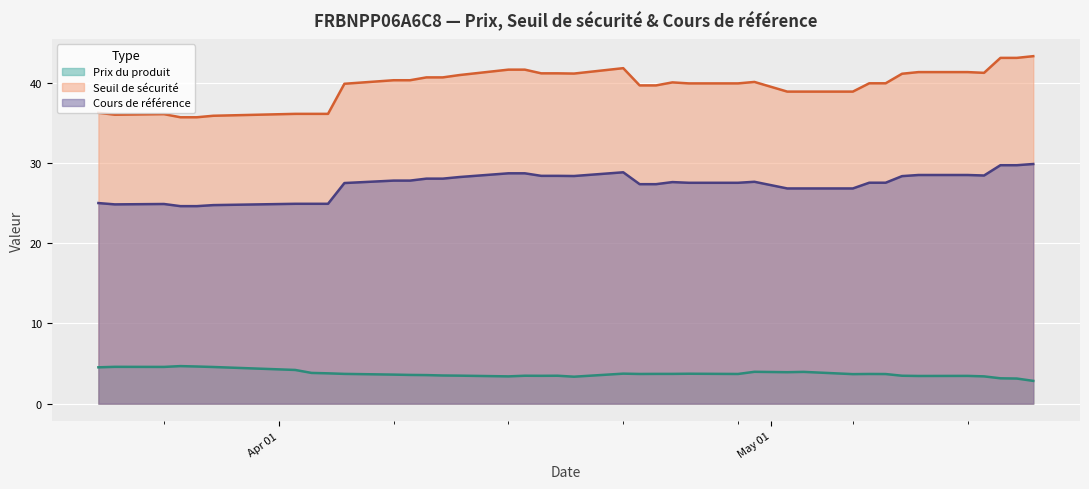

At 2024-04-05, list the series in order from largest to smallest.

Seuil de sécurité, Cours de référence, Prix du produit